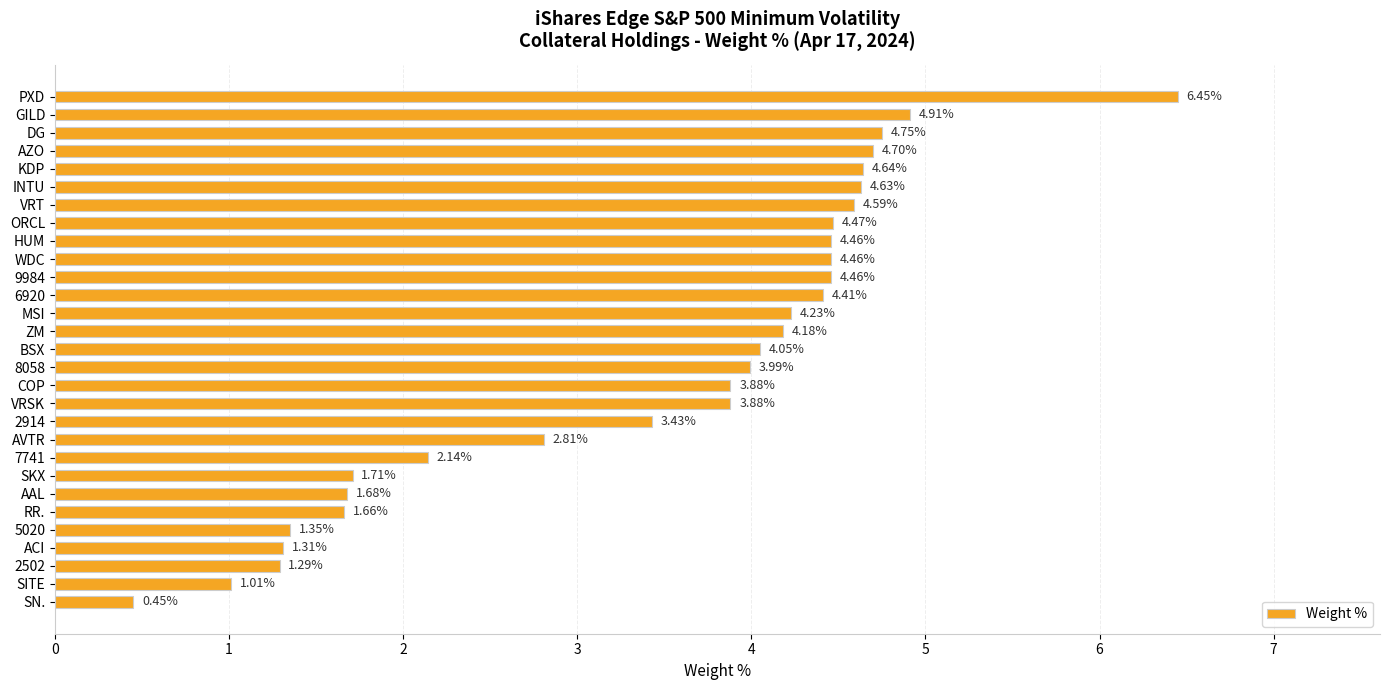

What is the sum of all values?

100.0